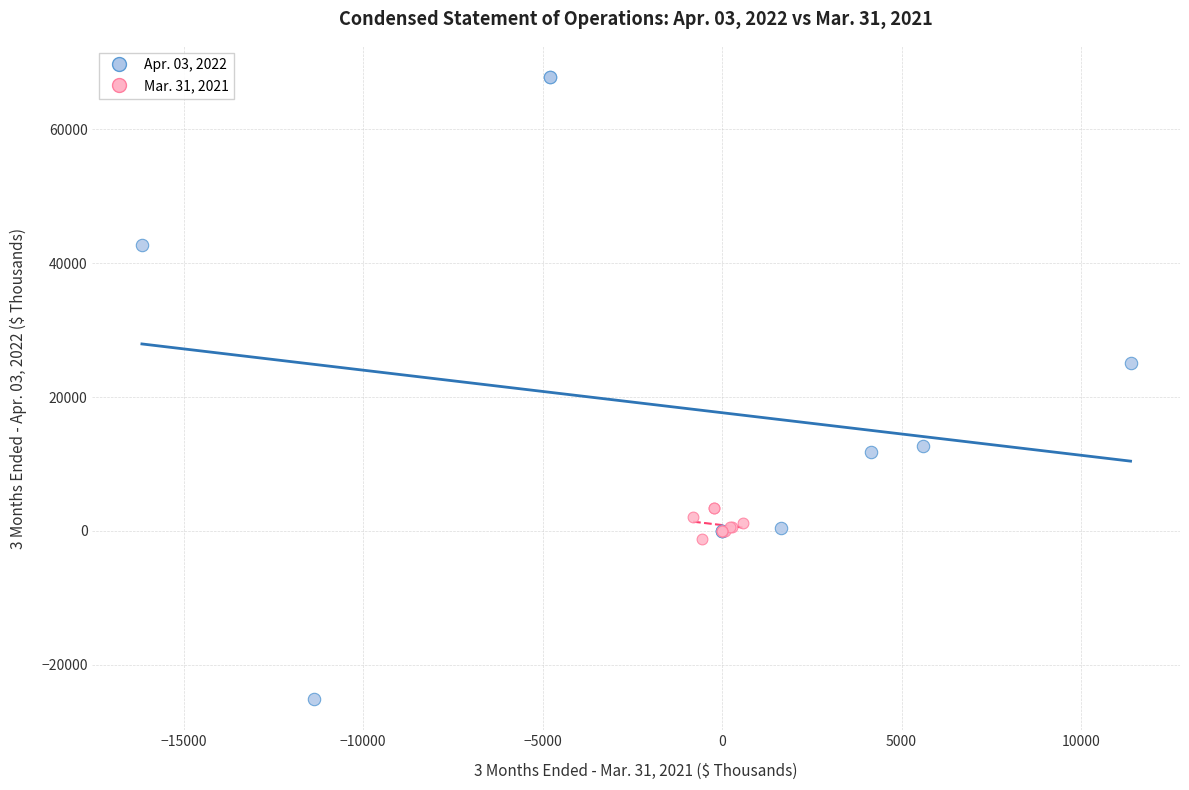

Which series reaches the maximum Y coordinate?

Apr. 03, 2022